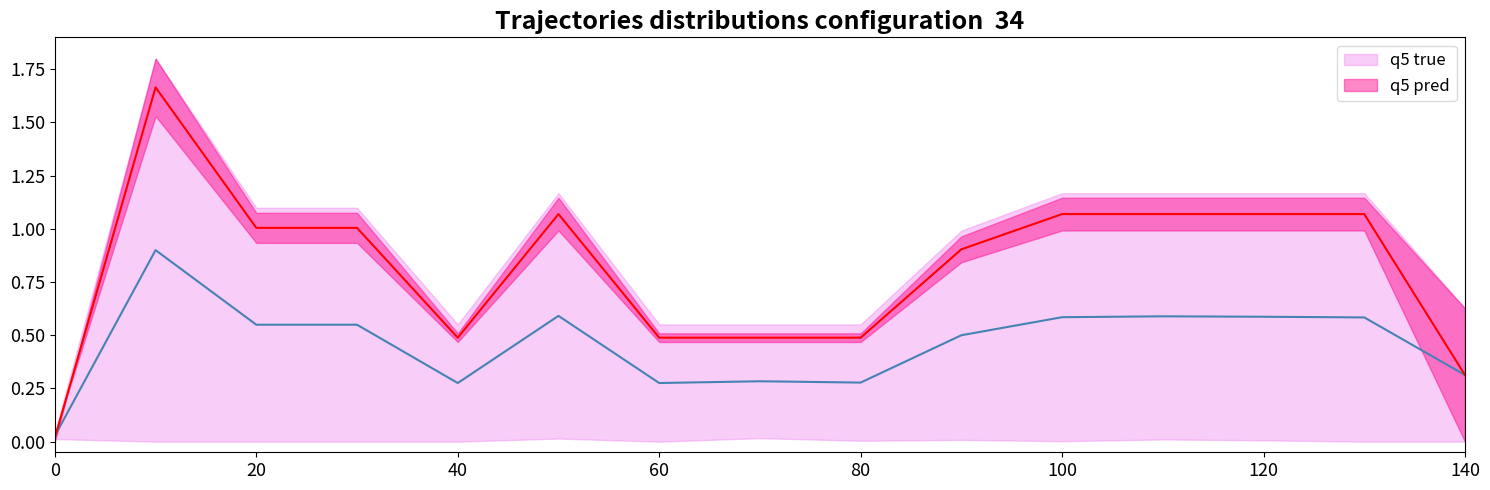

What is the average value of the q5 true series?

0.5